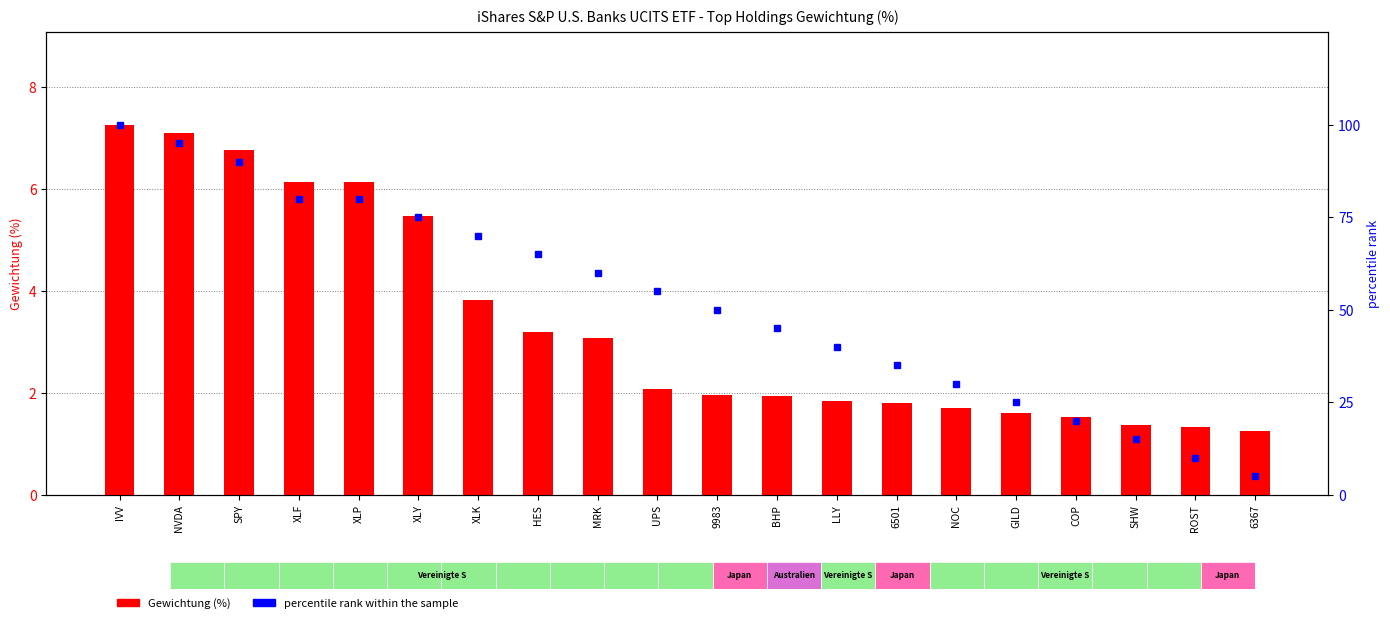

What is the sum of all percentile rank within the sample values?

1045.0